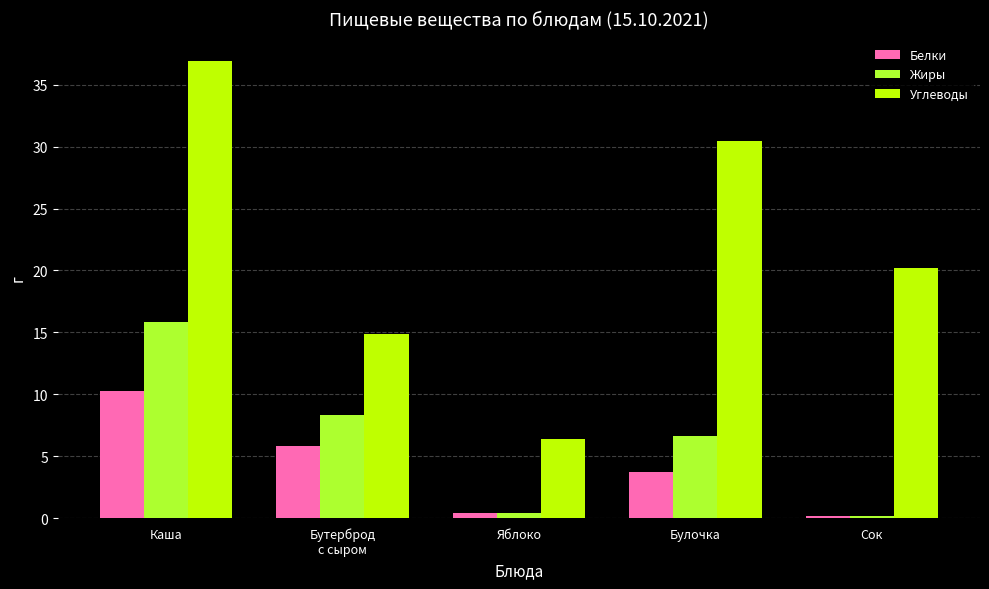

What is the difference between the second highest and minimum values in the Углеводы series?

24.1